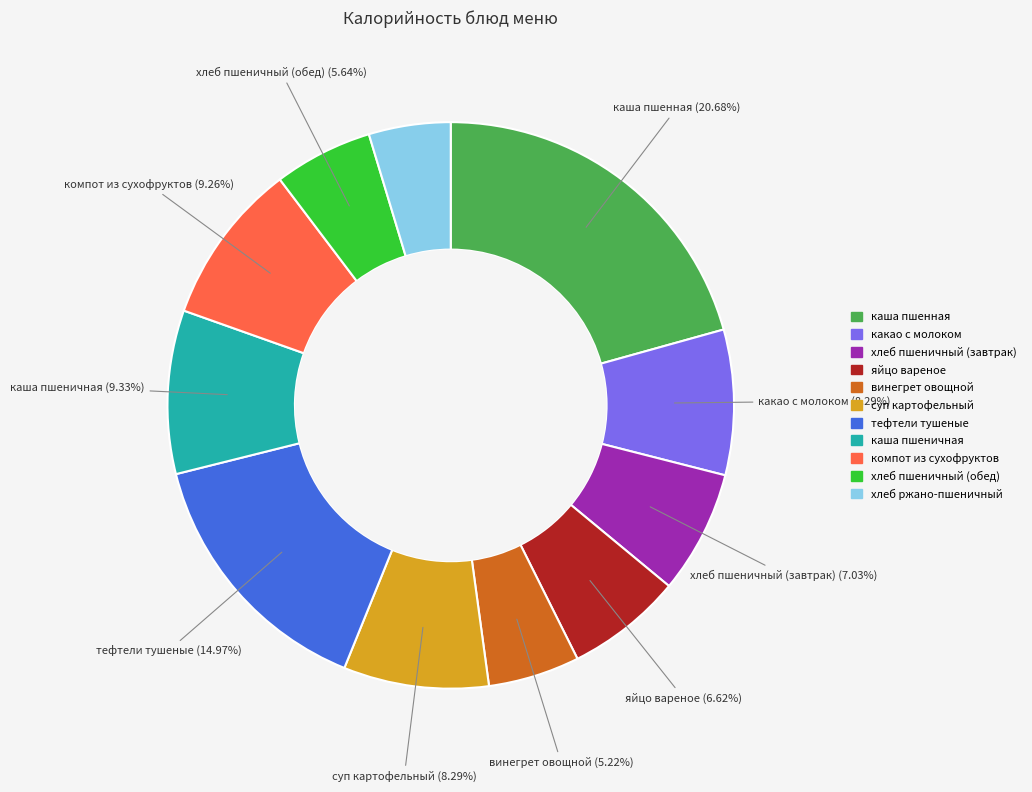

To the nearest percent, what portion does суп картофельный represent?

8%